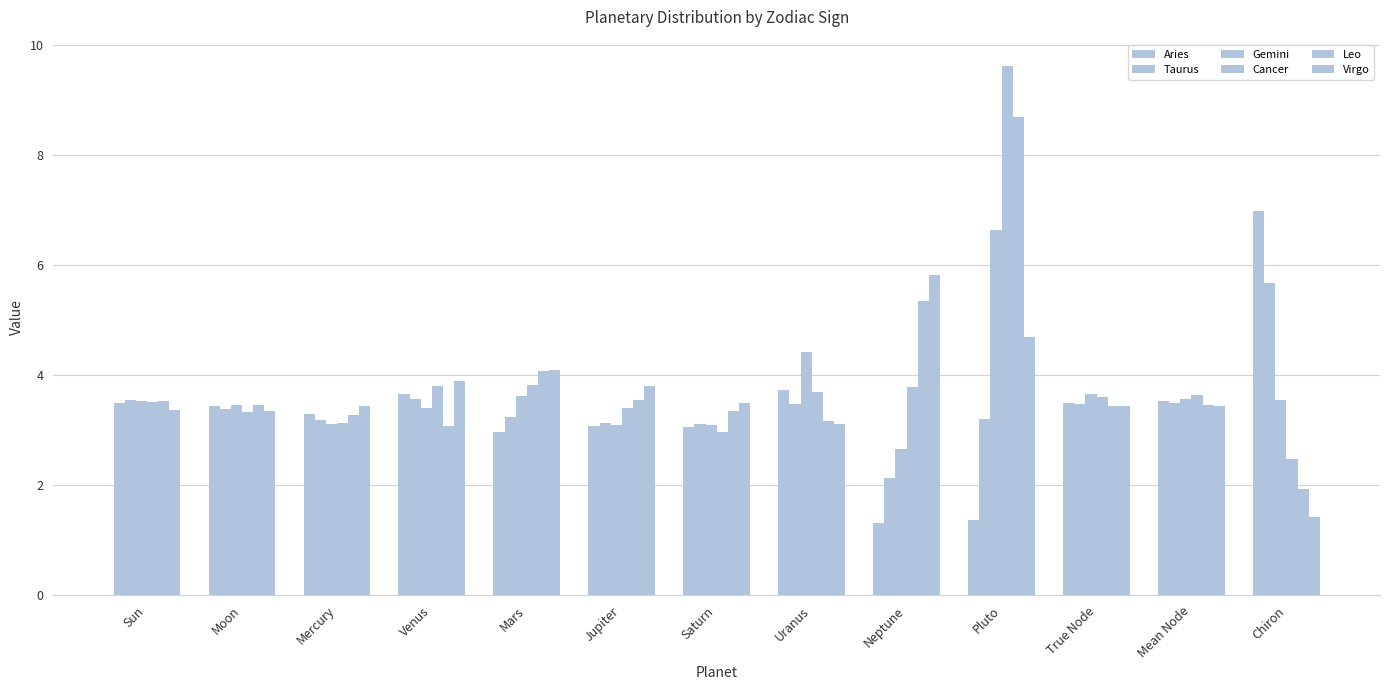

How many values in the Taurus series exceed 3?

12